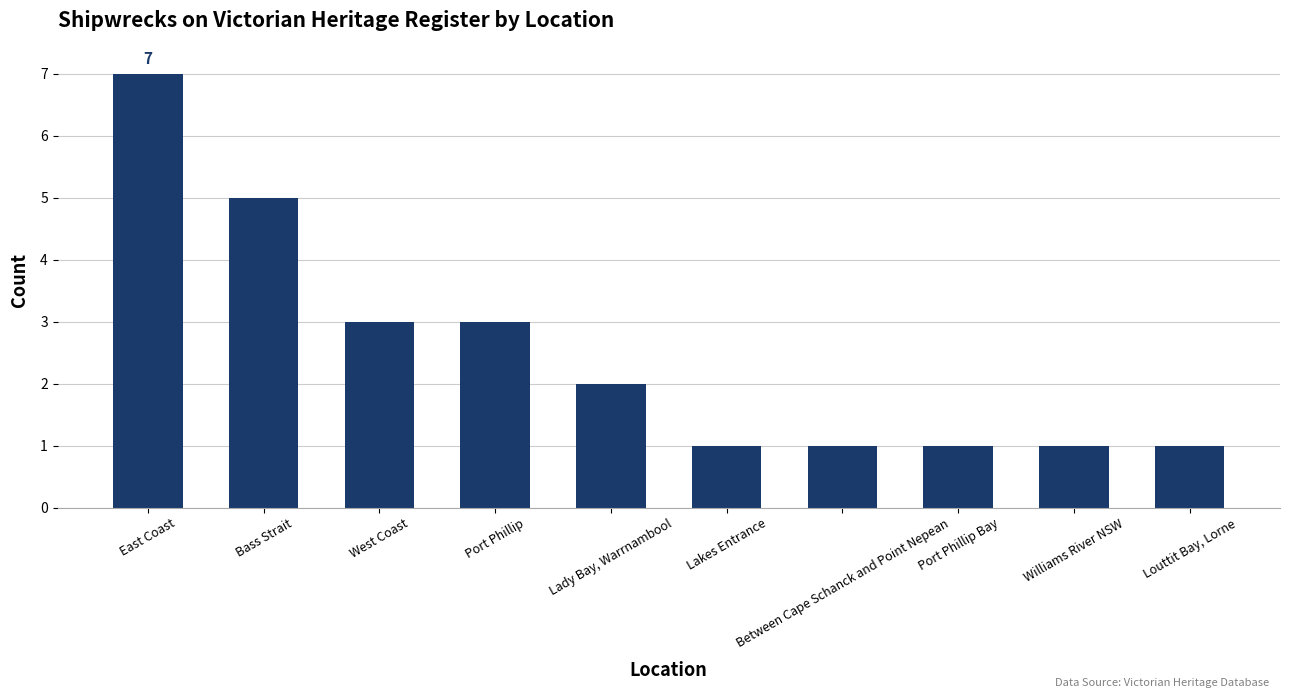

Approximately how many times larger is the value at Williams River NSW compared to Louttit Bay, Lorne?

1.0